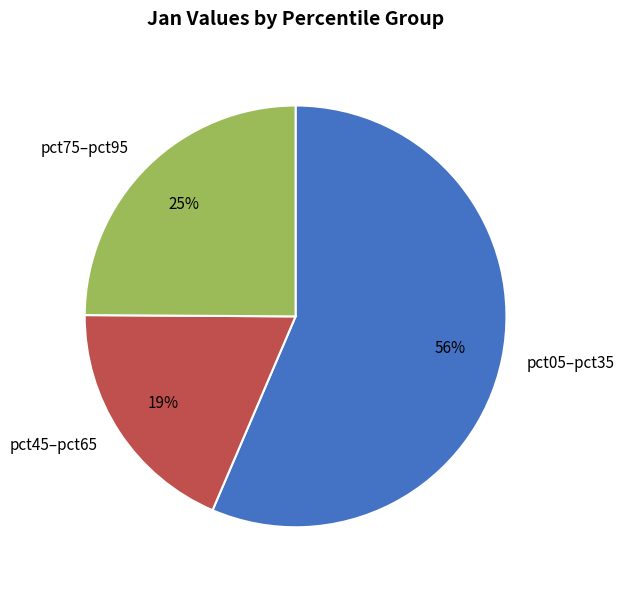

To the nearest percent, what is the average slice percentage?

33%